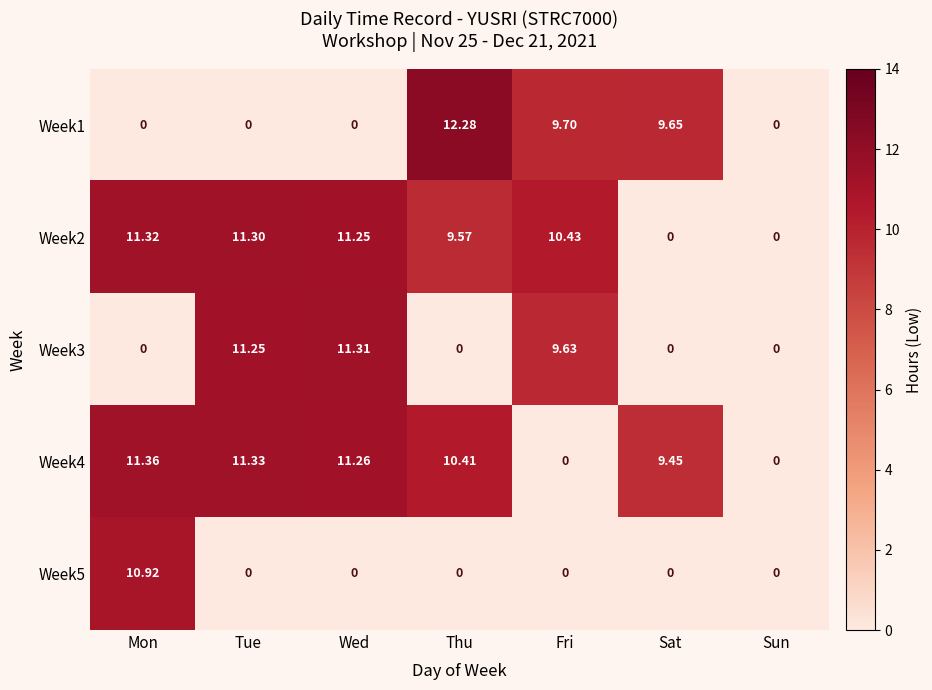

Which category has the highest value in the Week5 series?

Mon